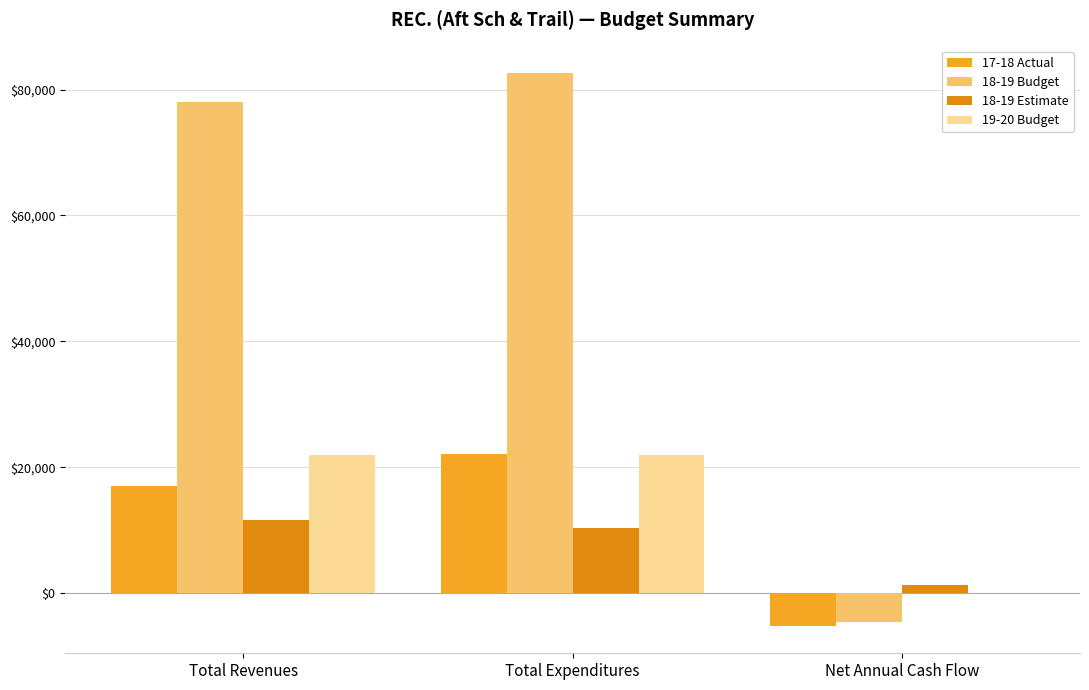

True or false: 17-18 Actual has a value of 22148 at Total Expenditures.

True